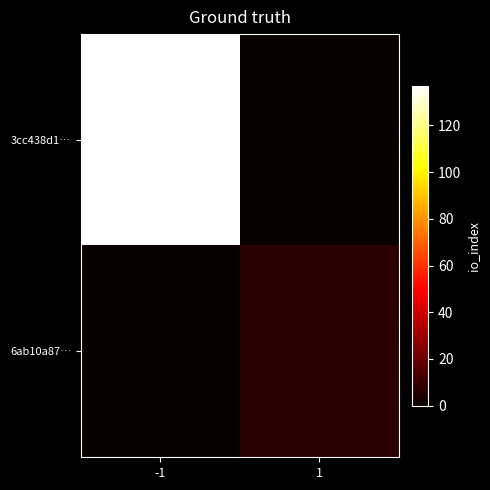

What is the spread (max minus min) of values at -1?

137